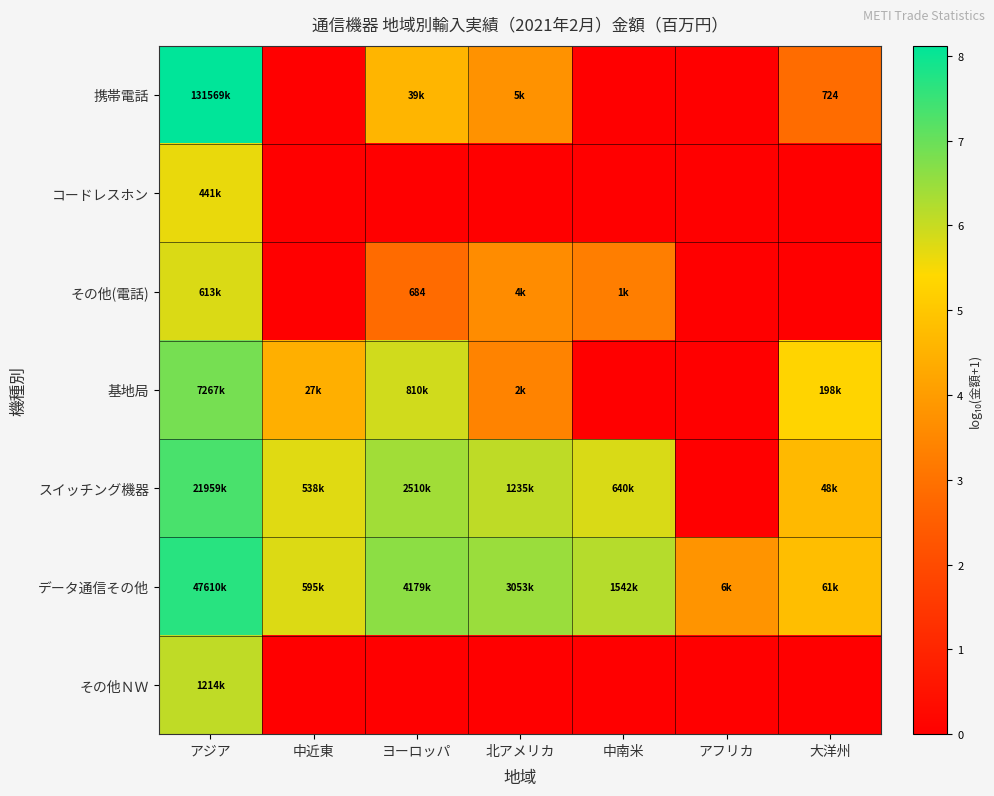

How many categories are shown in the chart?

7